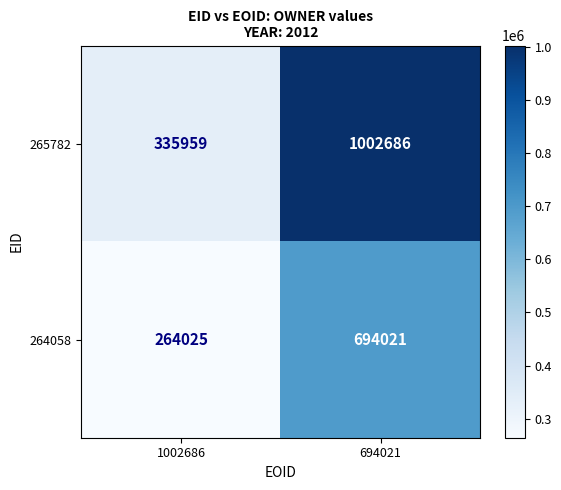

Which series has the largest total across all categories?

265782